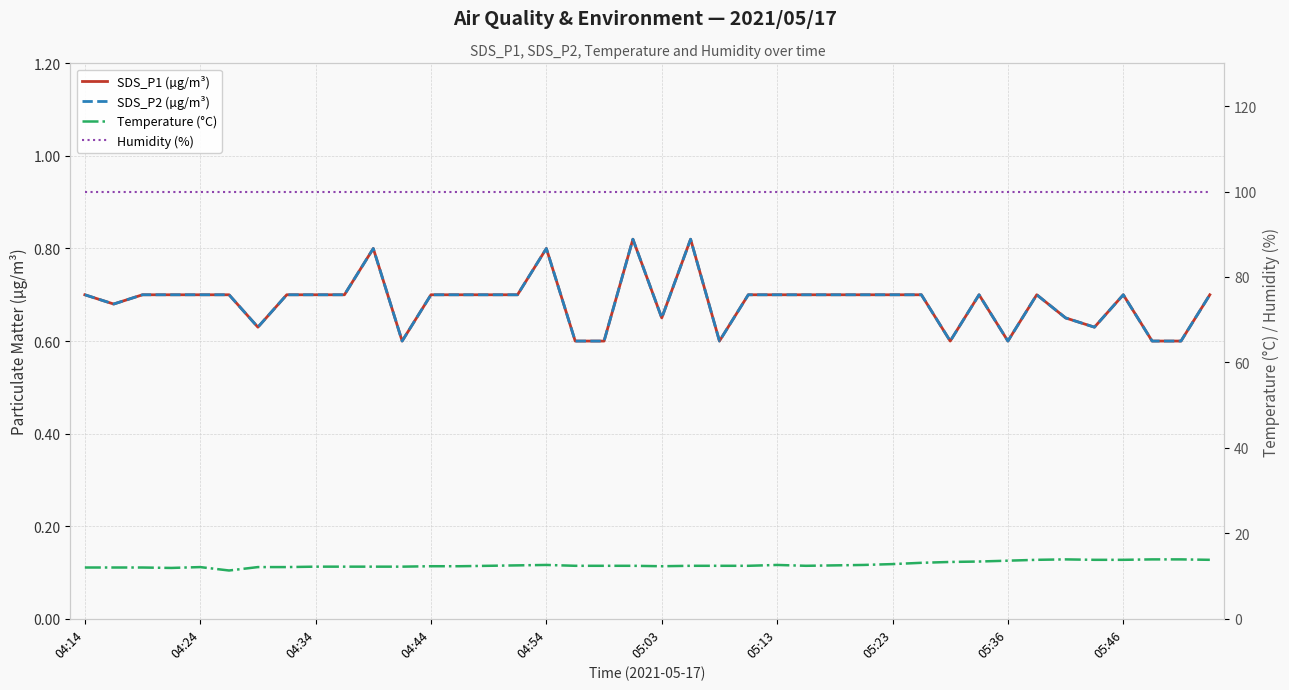

True or false: Humidity (%) has more than 0 interior local peaks.

False